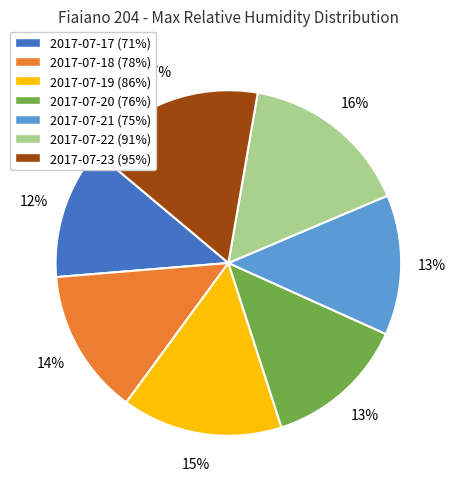

Is the sum of 2017-07-21 and 2017-07-17 greater than half?

No